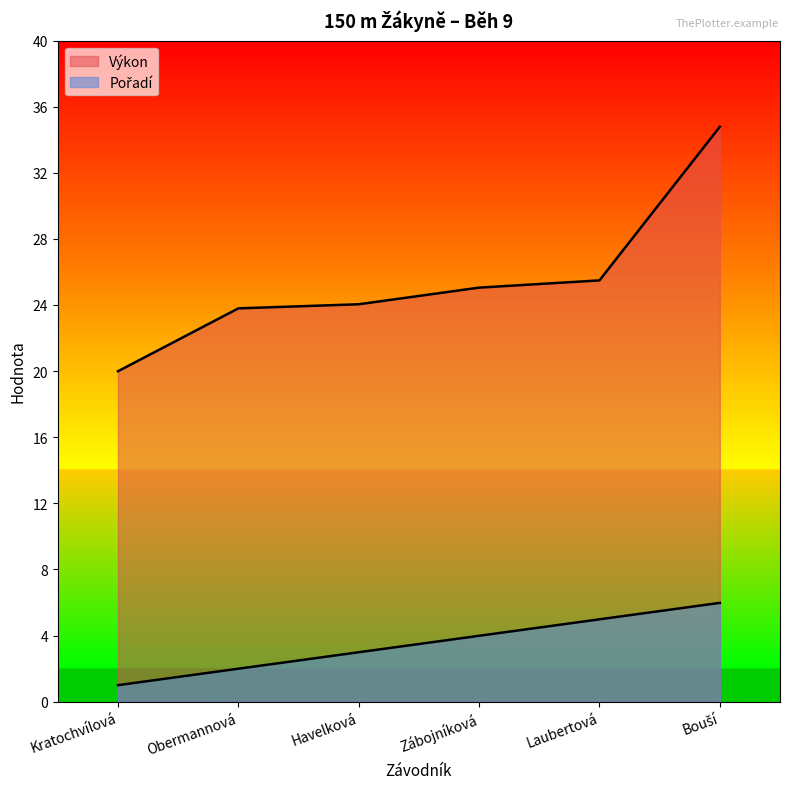

Is it true that Výkon equals 23.9 at Obermannová?

True